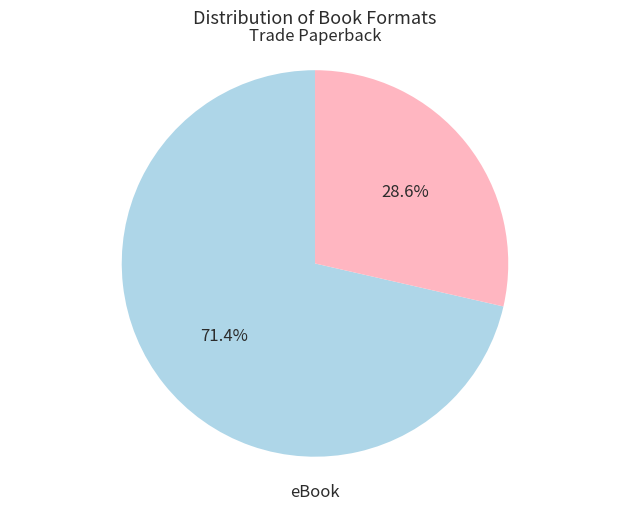

Combined, do Trade Paperback and eBook account for over 50%?

Yes